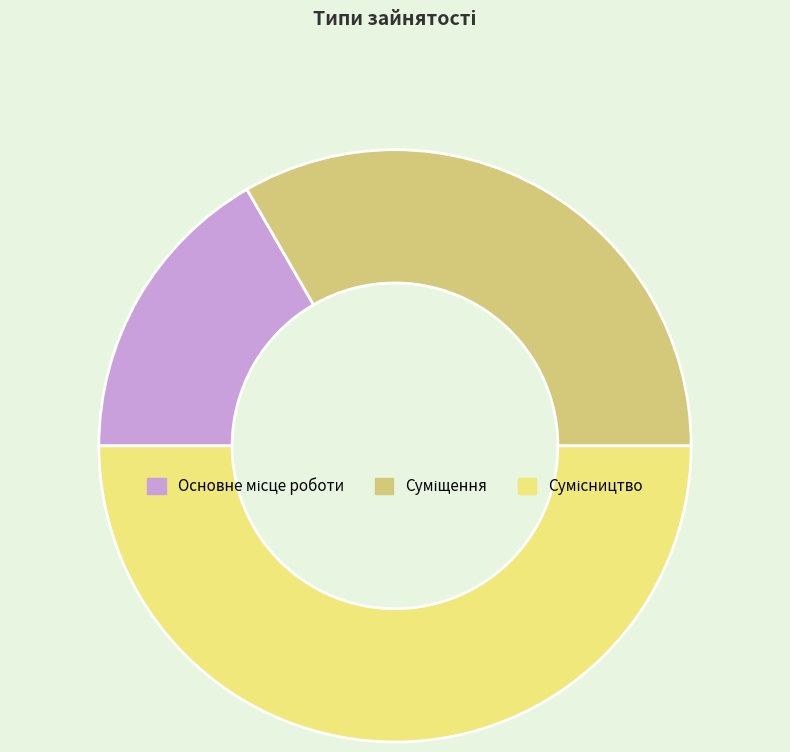

What percentage is NOT represented by Суміщення?

66.7%